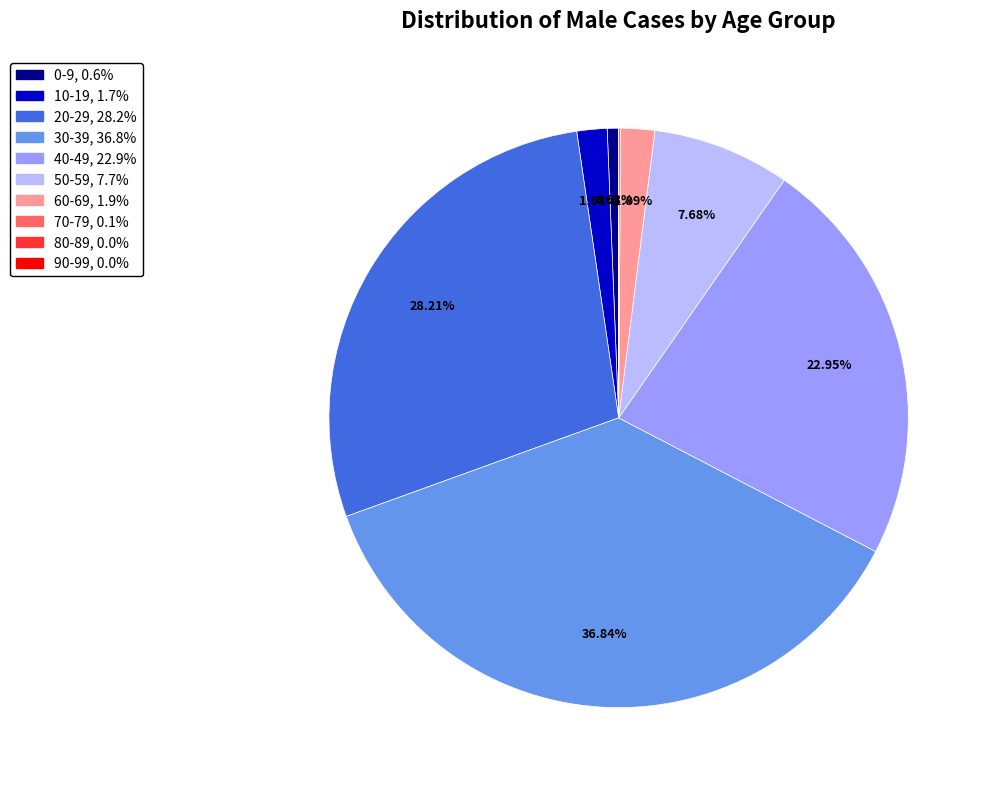

Which has a higher value, 10-19 or 40-49?

40-49